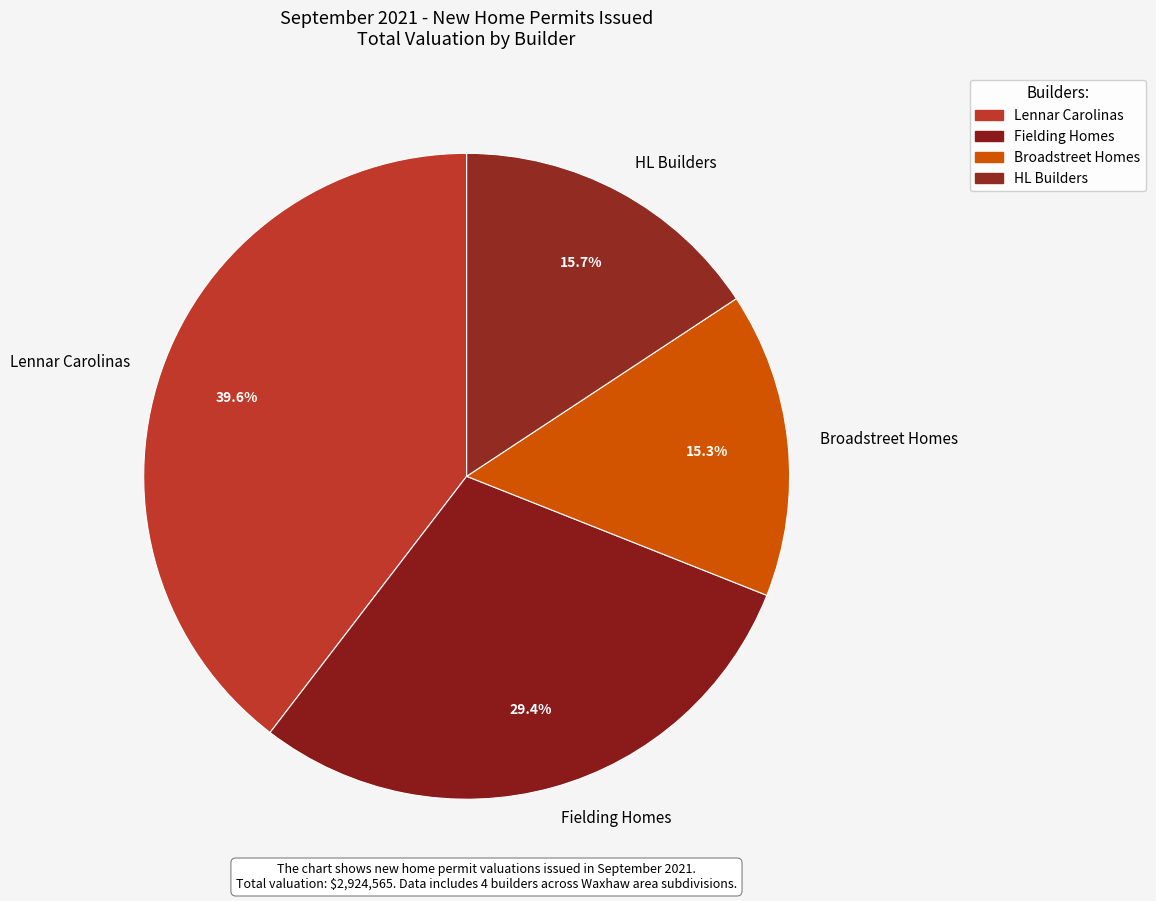

Which has a higher value, HL Builders or Lennar Carolinas?

Lennar Carolinas